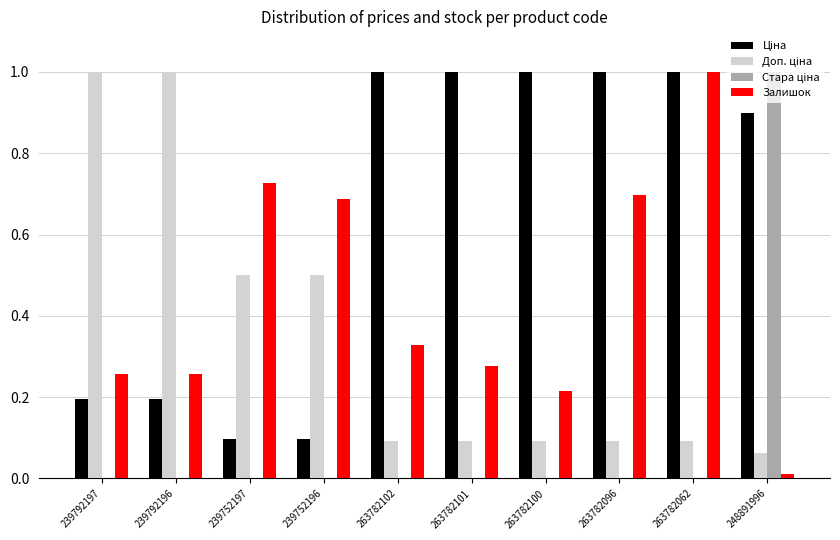

At which category is the sum across all series the highest?

263782062